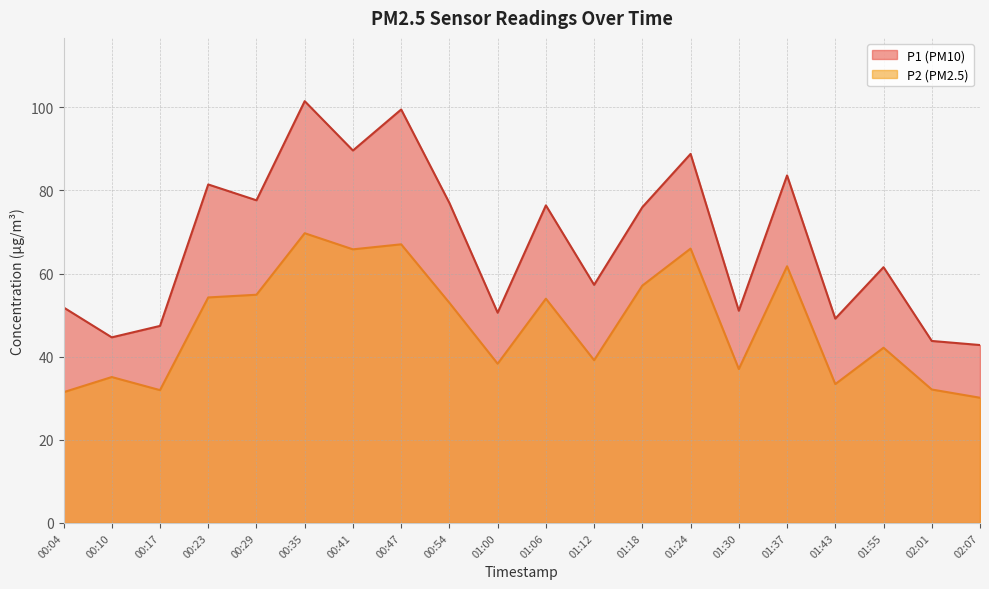

Rank the series by their average value, from highest to lowest.

P1 (PM10), P2 (PM2.5)